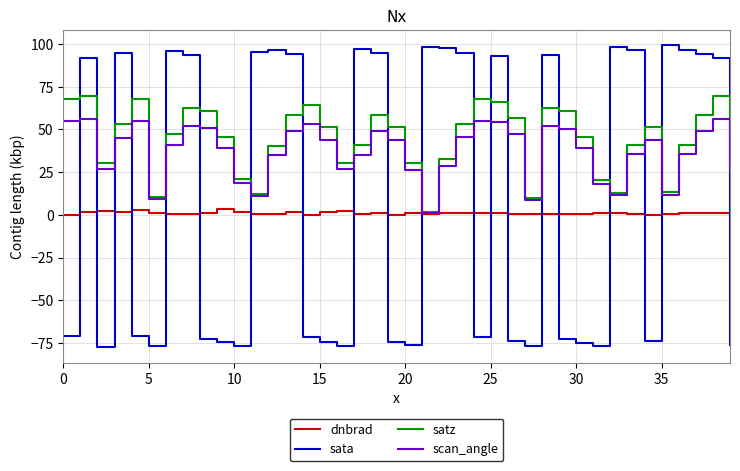

List the series in order of their overall mean, lowest first.

dnbrad, sata, scan_angle, satz